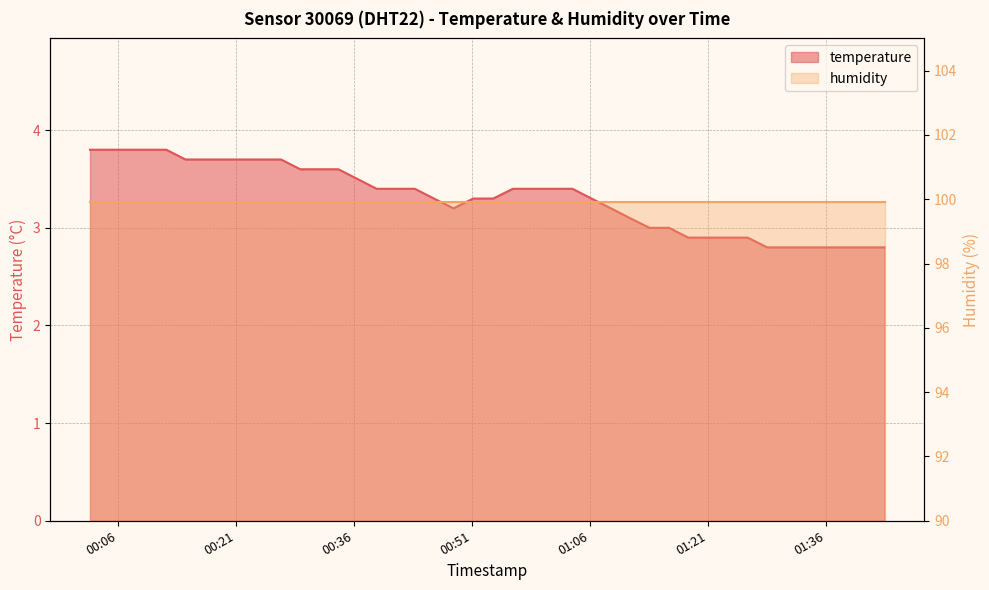

What is the sum of all values?

133.5